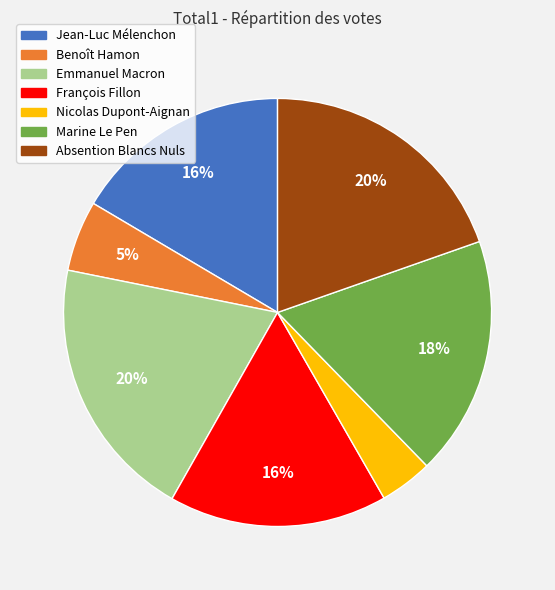

Approximately how many times larger is the value at Jean-Luc Mélenchon compared to François Fillon?

1.0